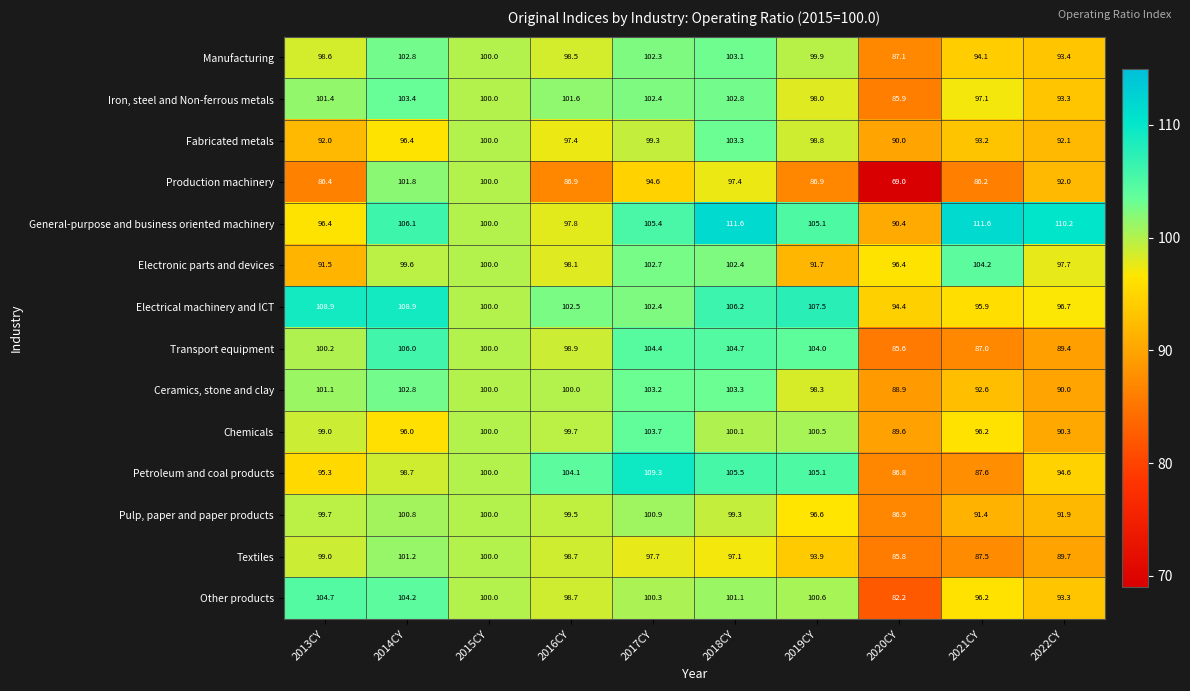

What is the total value across all series at 2017CY?

1428.6